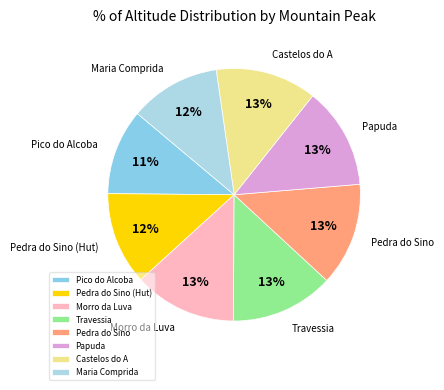

Does any single category account for the majority?

No